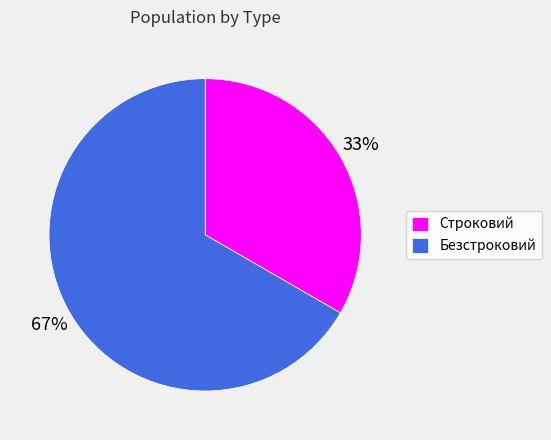

Count the number of slices in the pie.

2